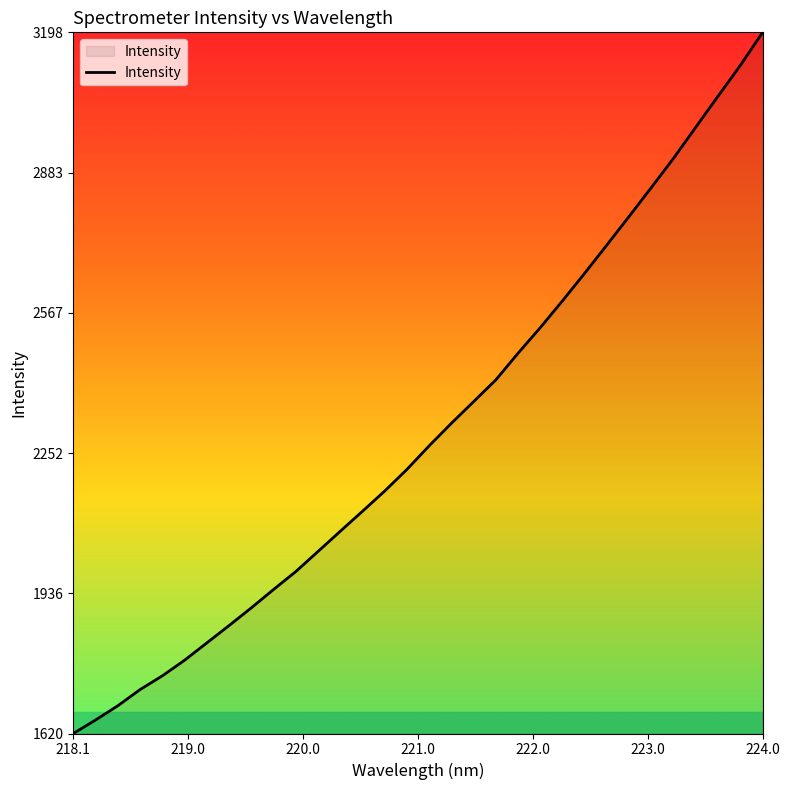

What is the smallest value displayed?

1620.4